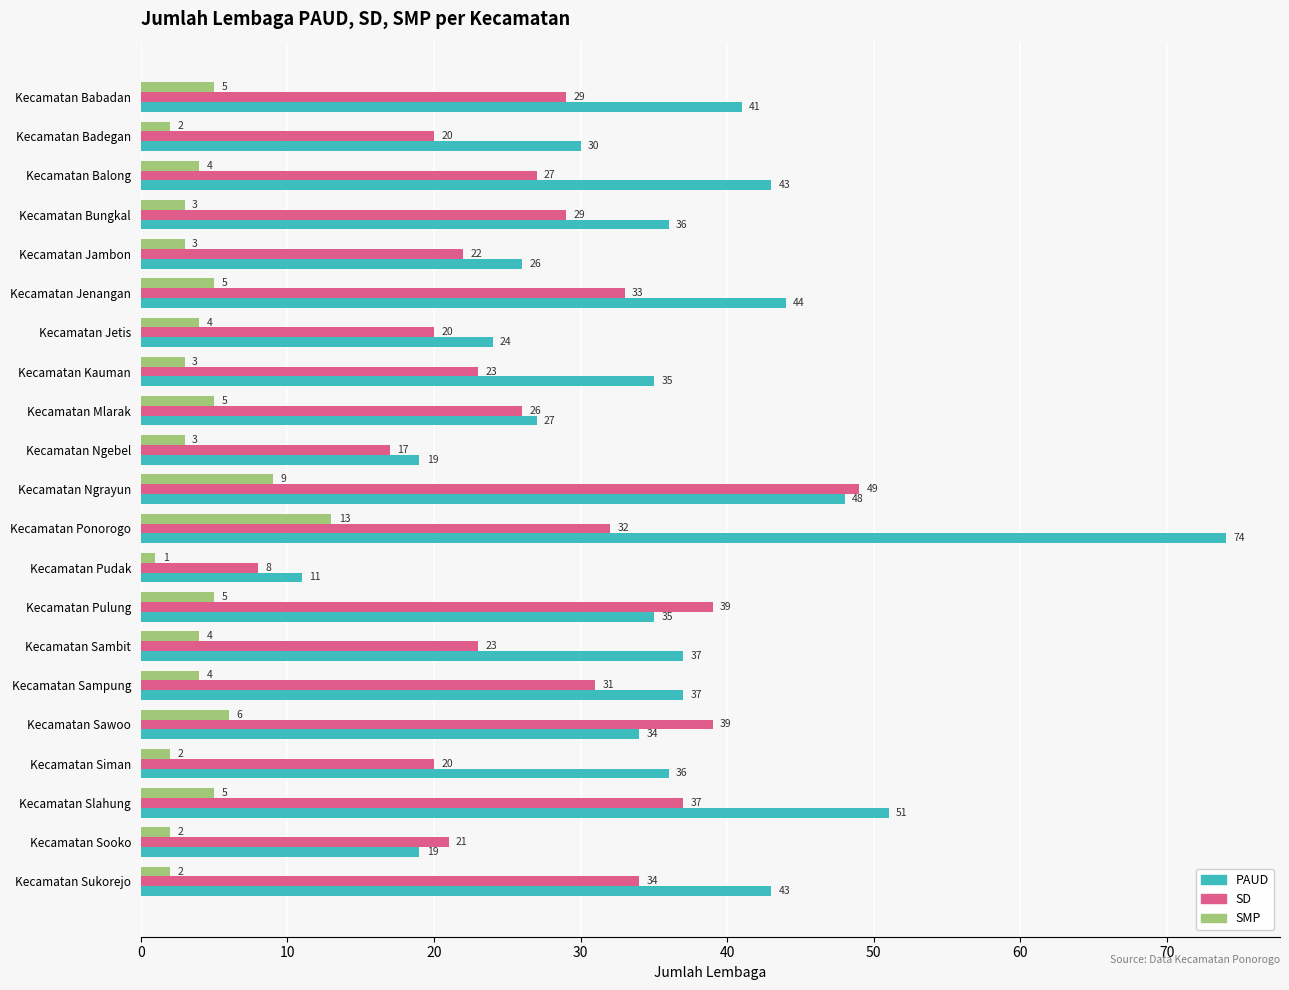

How many series are shown in this chart?

3